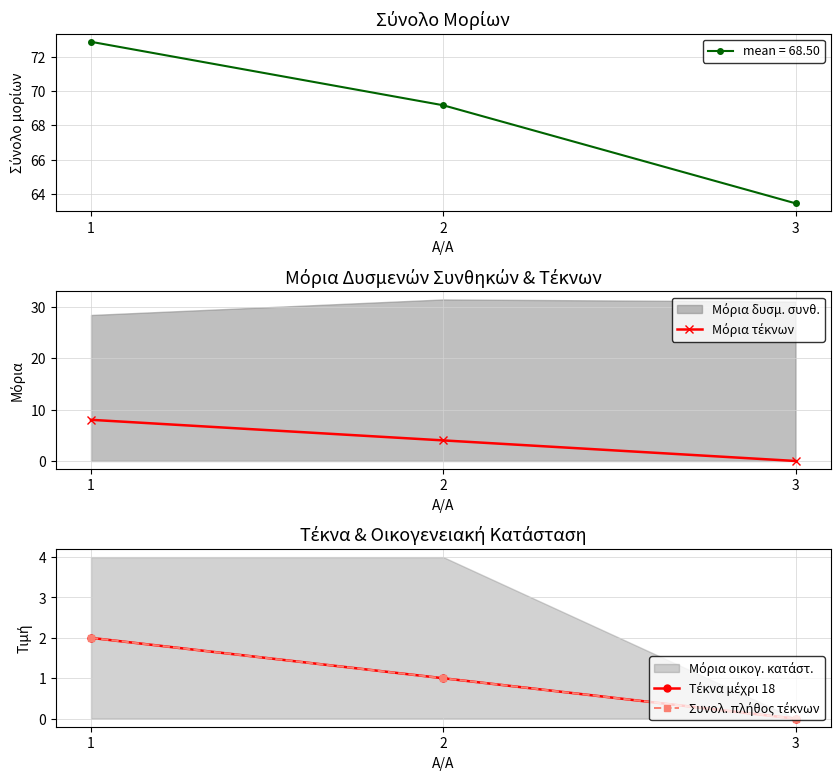

List the labels in order of Συνολ. πλήθος τέκνων value, smallest first.

3, 2, 1